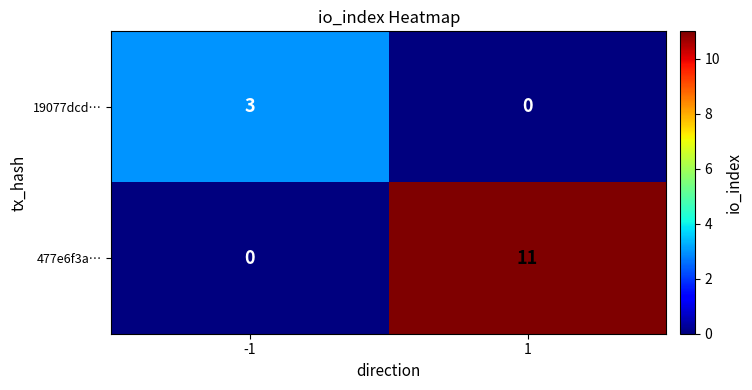

Rank the series by their average value, from lowest to highest.

19077dcd…, 477e6f3a…